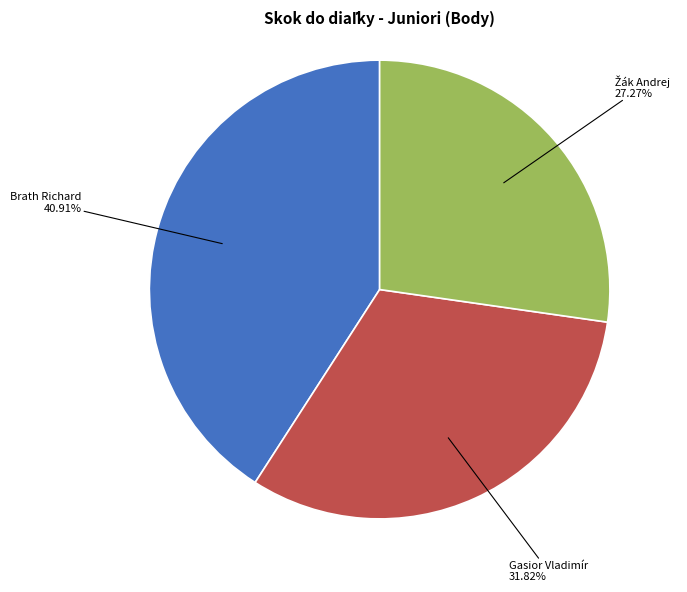

Is there any slice that represents more than half of the pie?

No